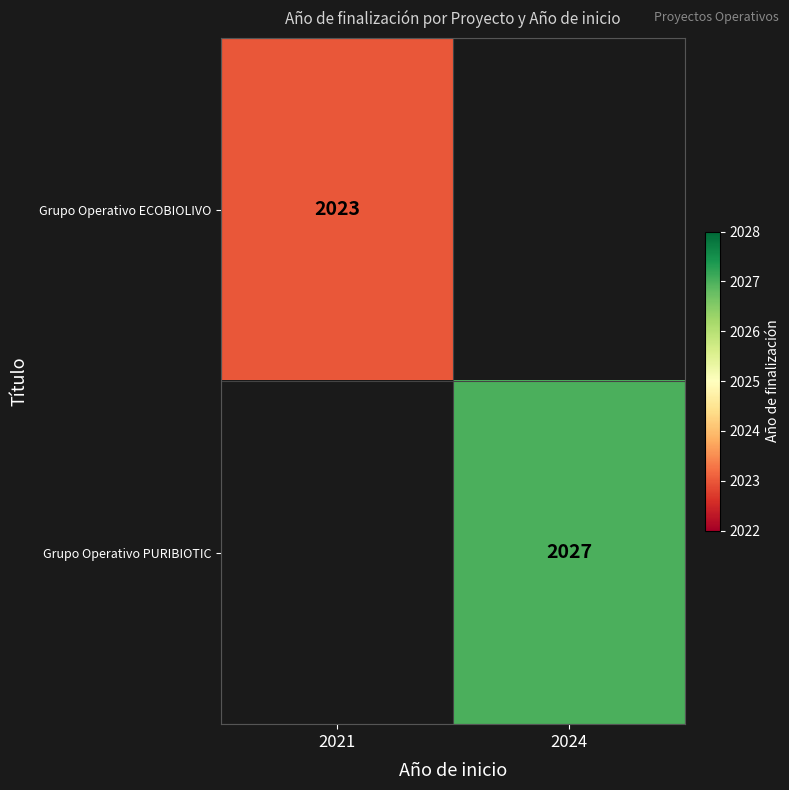

The value of Grupo Operativo PURIBIOTIC at 2024 is 3471.5. True or false?

False